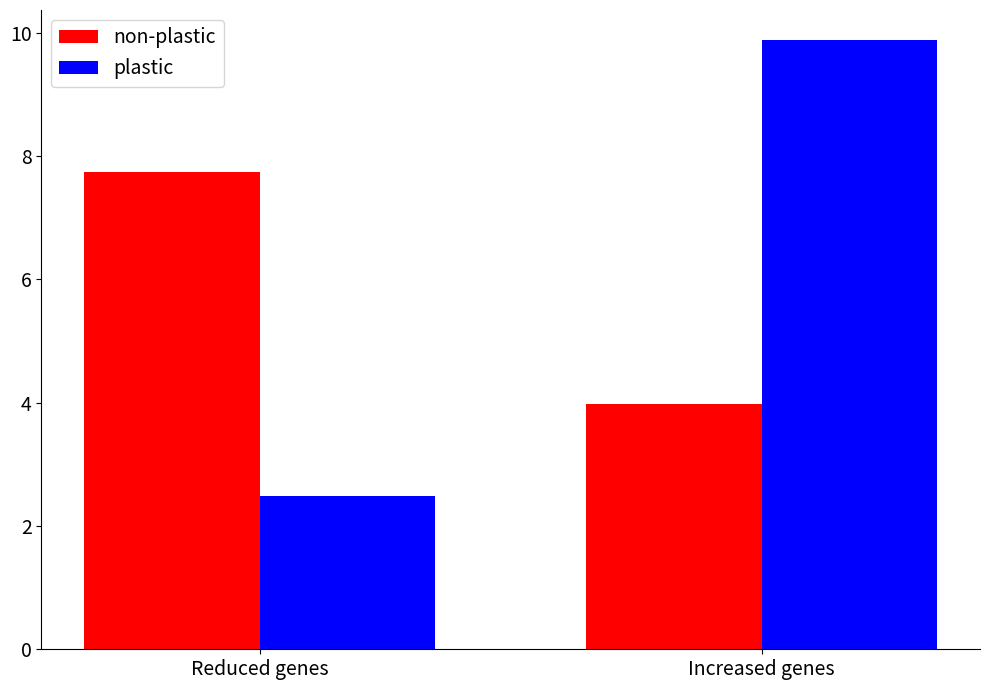

Does the chart contain stacked bars?

No